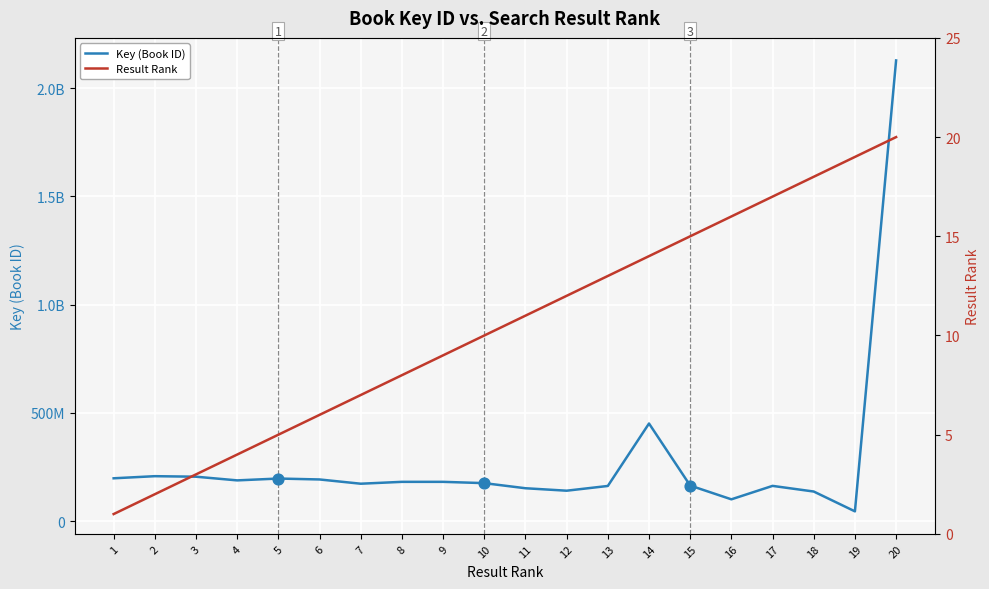

Which series reaches the minimum Y coordinate?

Result Rank